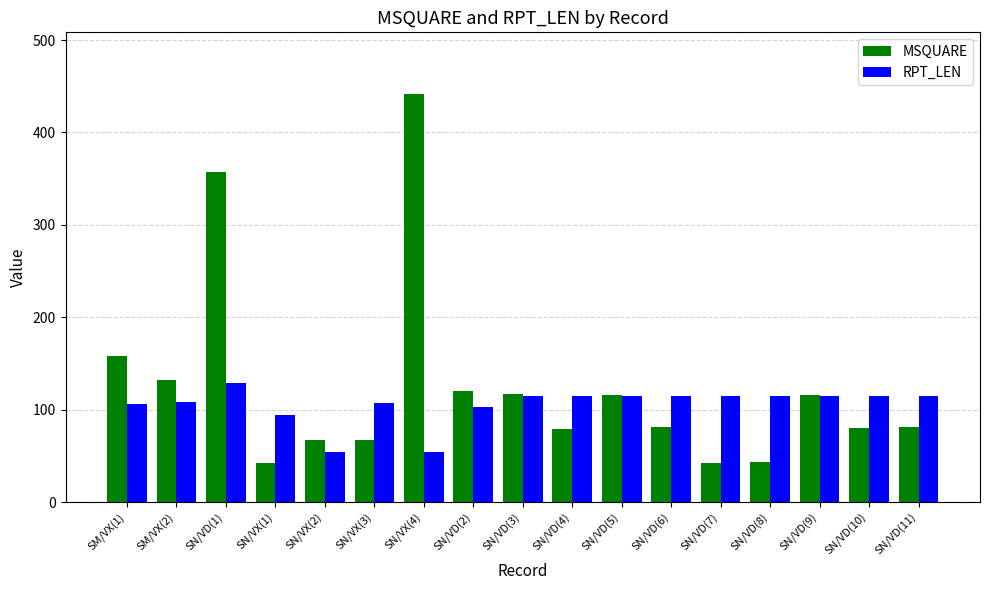

What is the approximate value of MSQUARE at SN/VD(1), to the nearest 50?

350